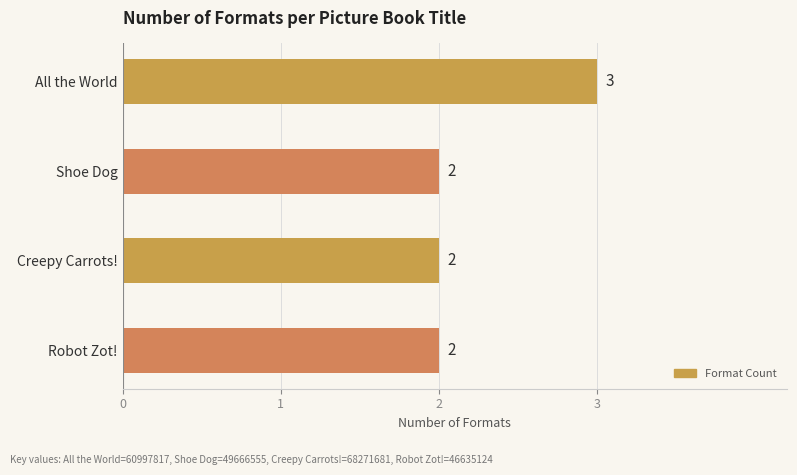

What is the maximum value shown in the chart?

3